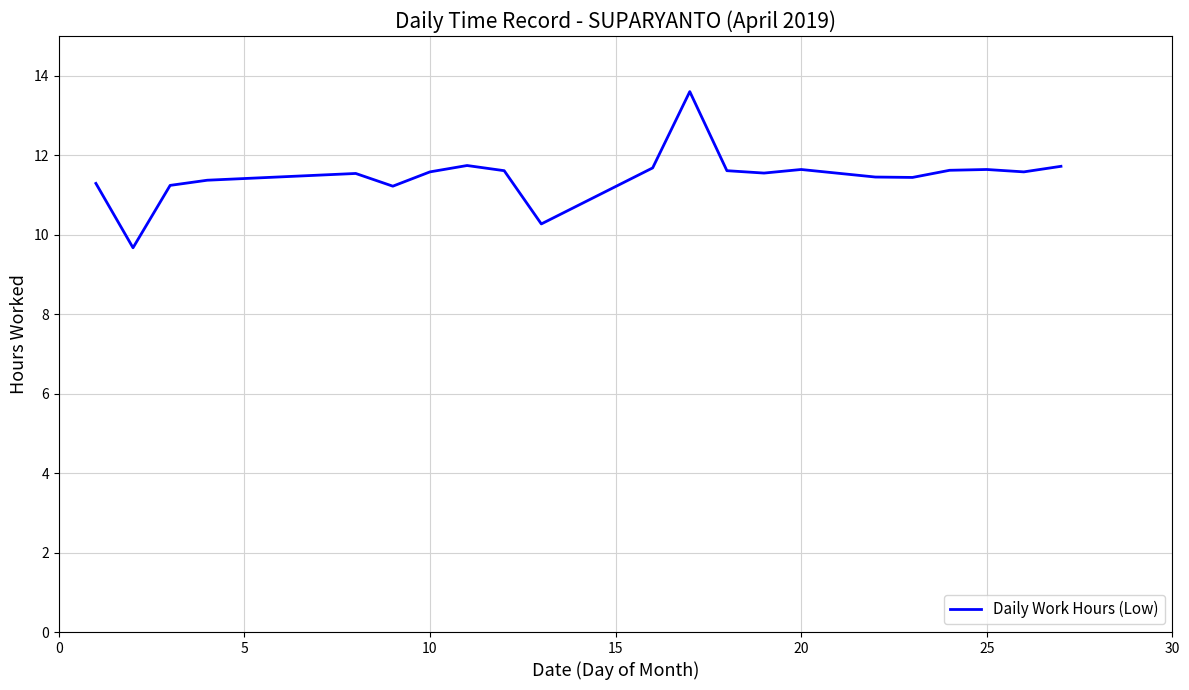

What is the difference between the maximum and minimum values?

3.9